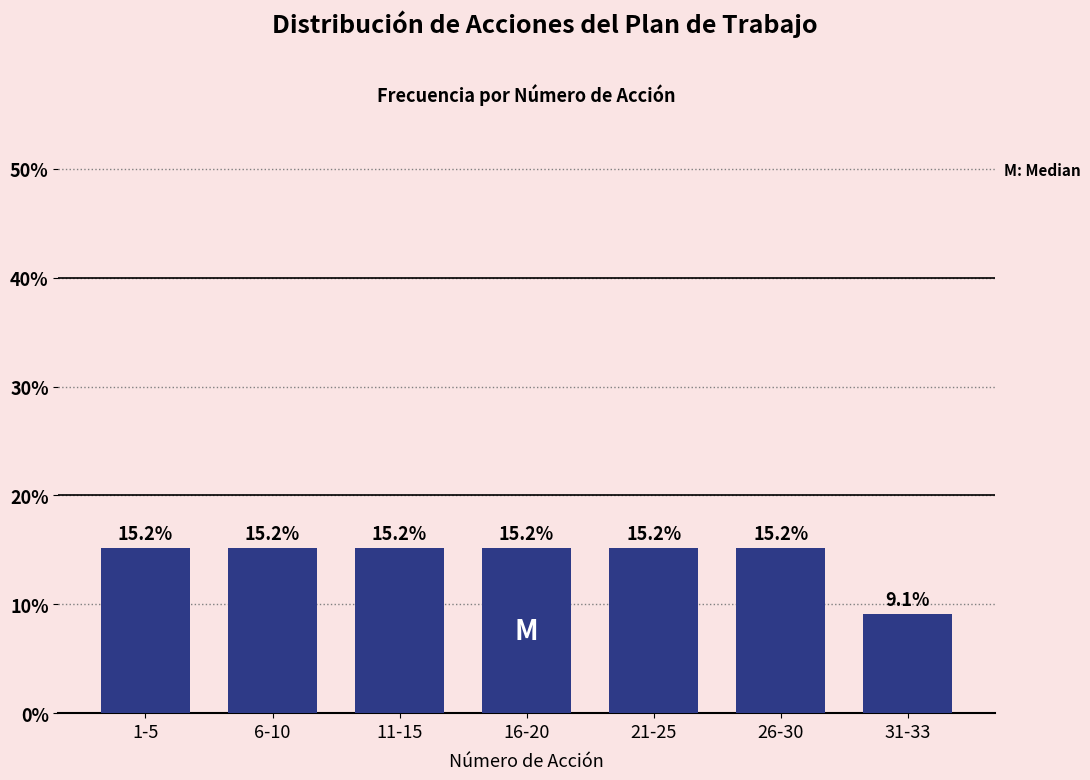

Reading left to right, list all the values displayed in this chart.

1-5=15.2	6-10=15.2	11-15=15.2	16-20=15.2	21-25=15.2	26-30=15.2	31-33=9.1